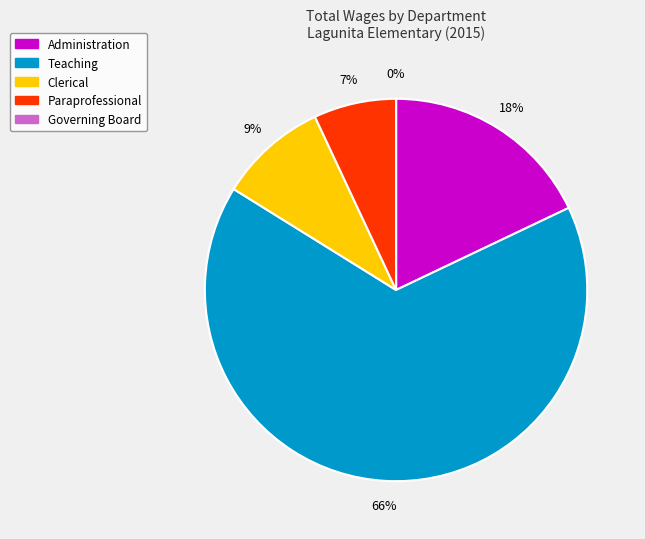

Count the number of slices in the pie.

5